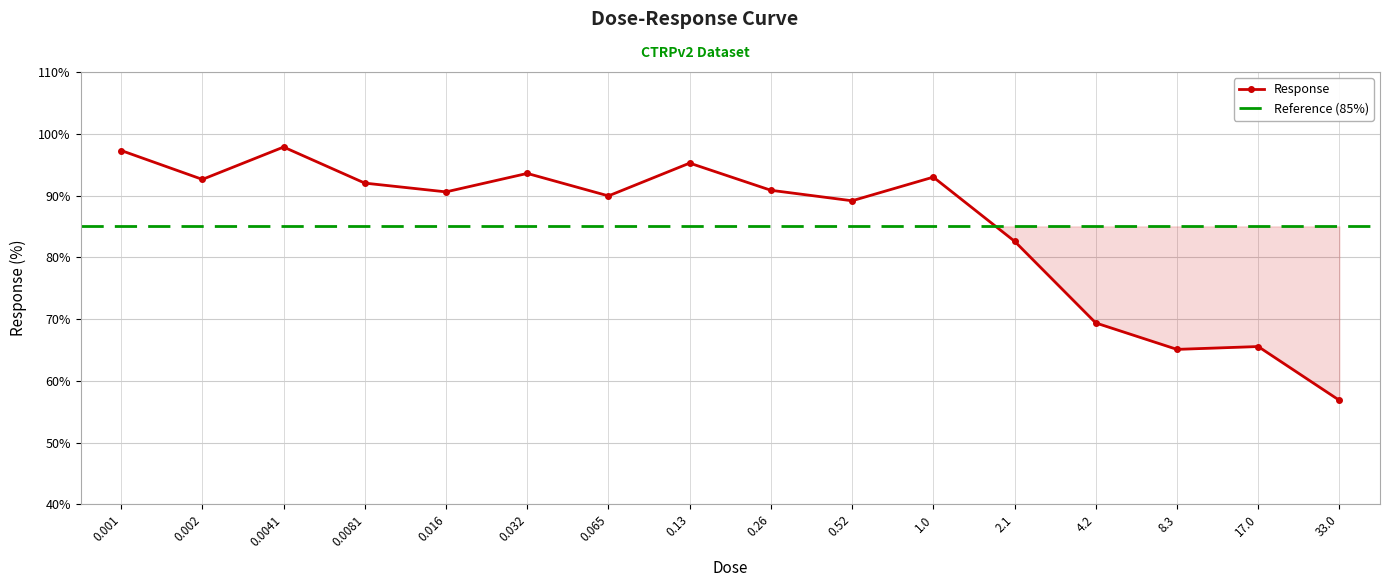

At which label does the data first exceed 90?

0.001